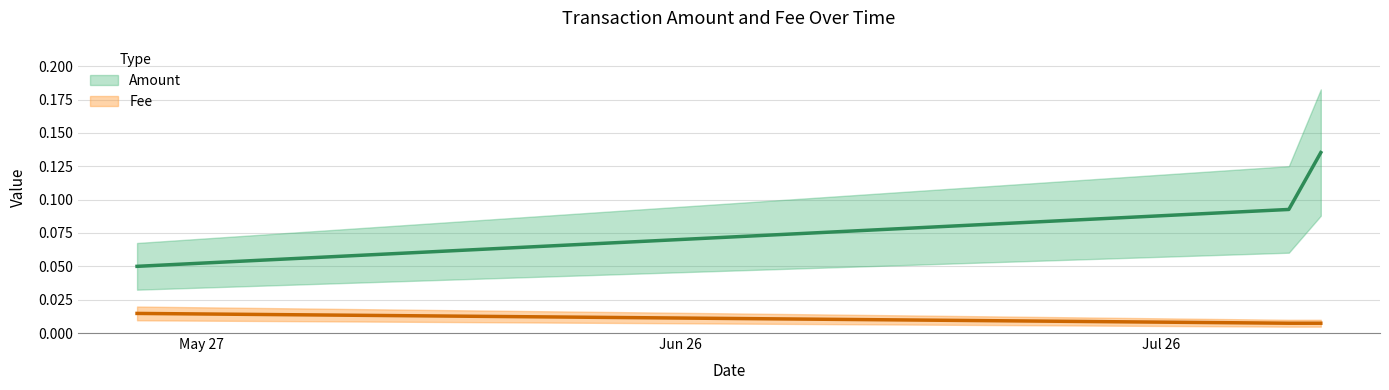

Where is the data nearest to the value 0?

2019-08-05